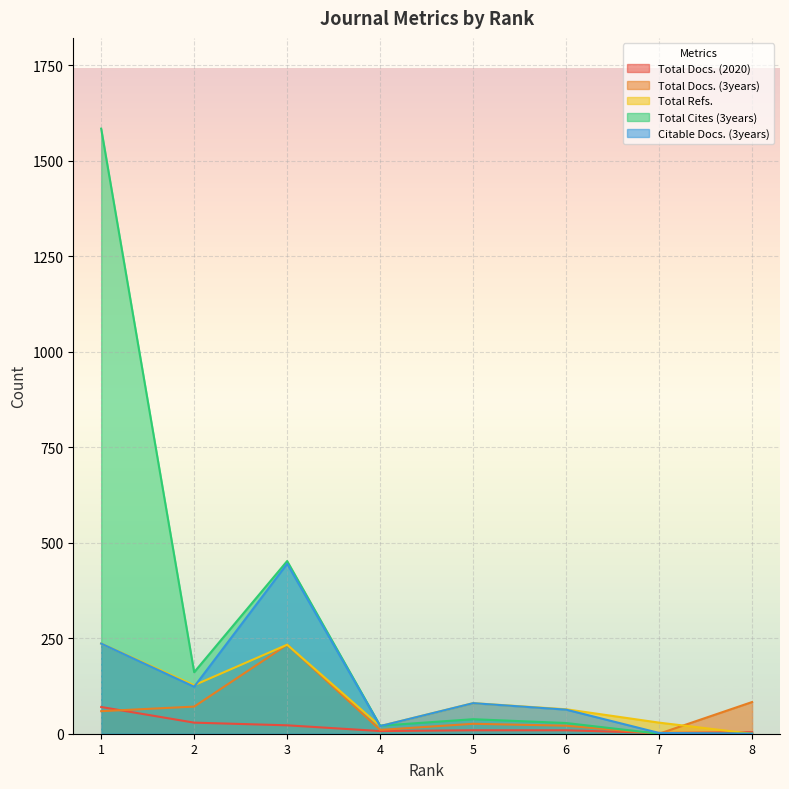

Is it true that Total Cites (3years) equals 161 at 2?

True